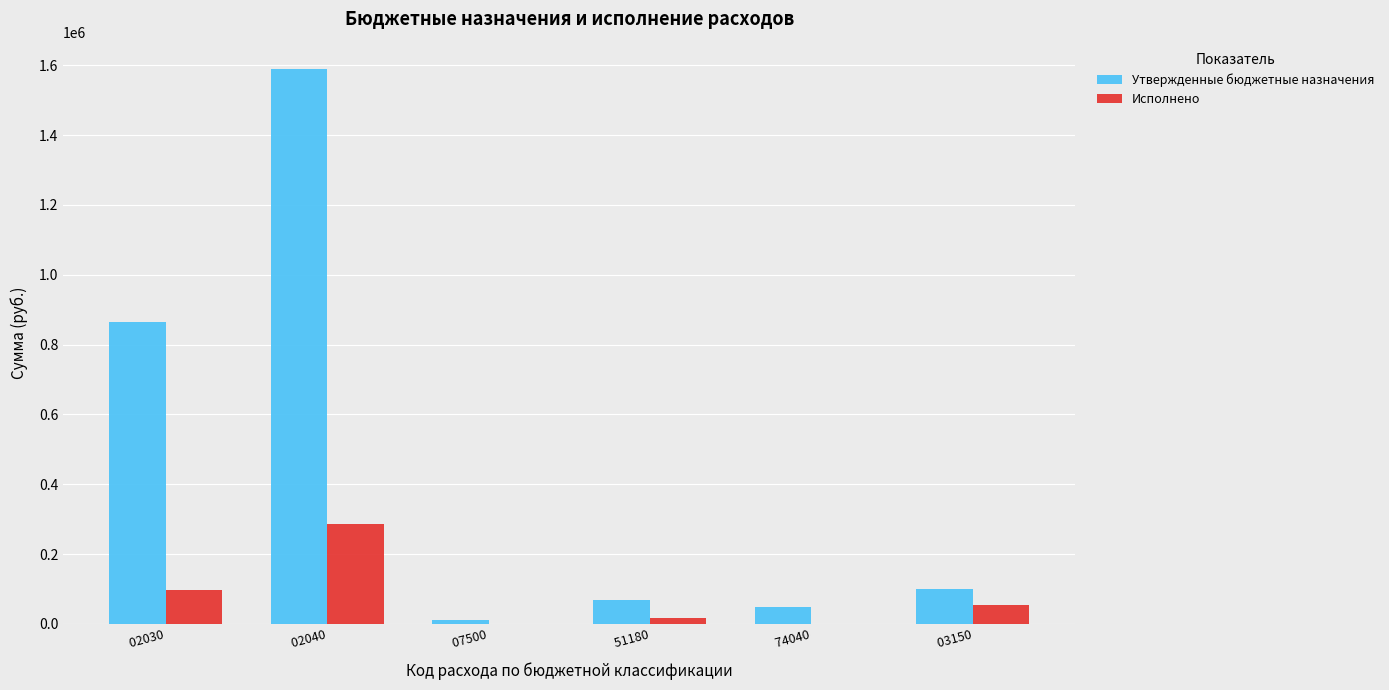

Which series has the widest spread of values?

Утвержденные бюджетные назначения